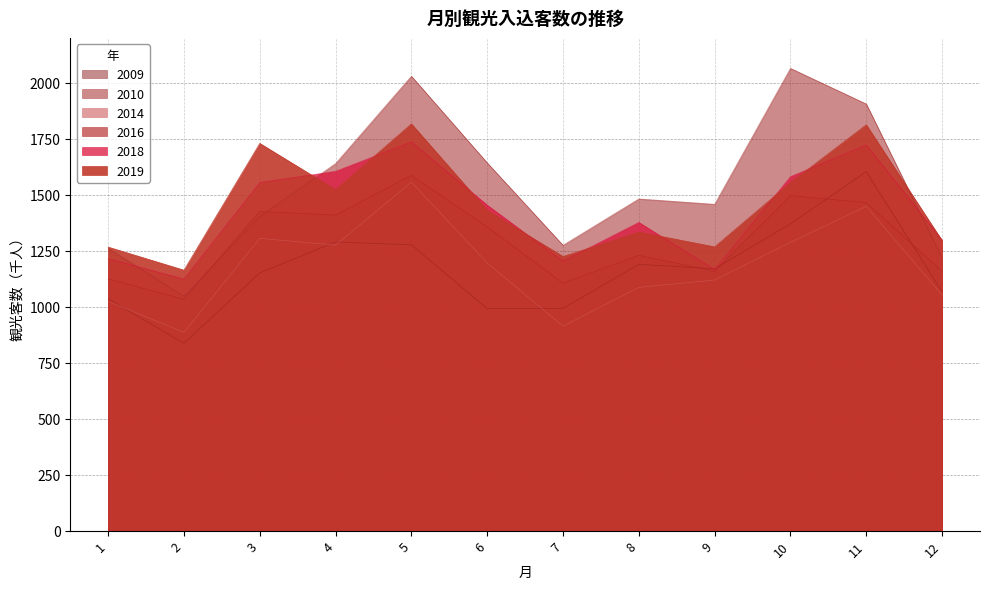

Is the value of 2018 at 12 greater than the value of 2009 at 6?

Yes